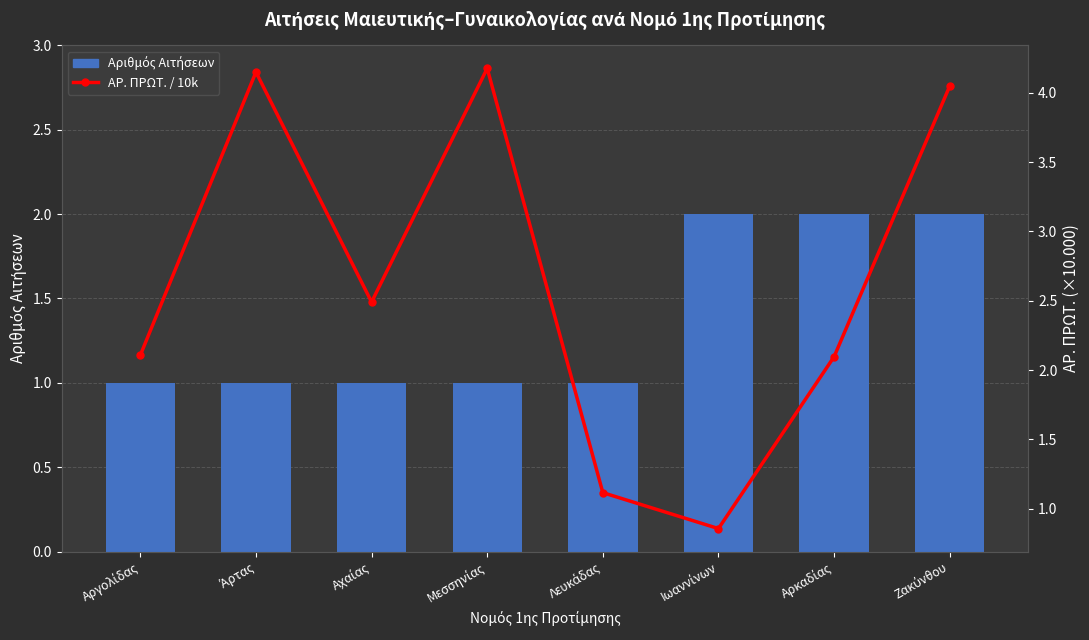

The Αριθμός Αιτήσεων series shows 3.5 at Ζακύνθου. True or false?

False